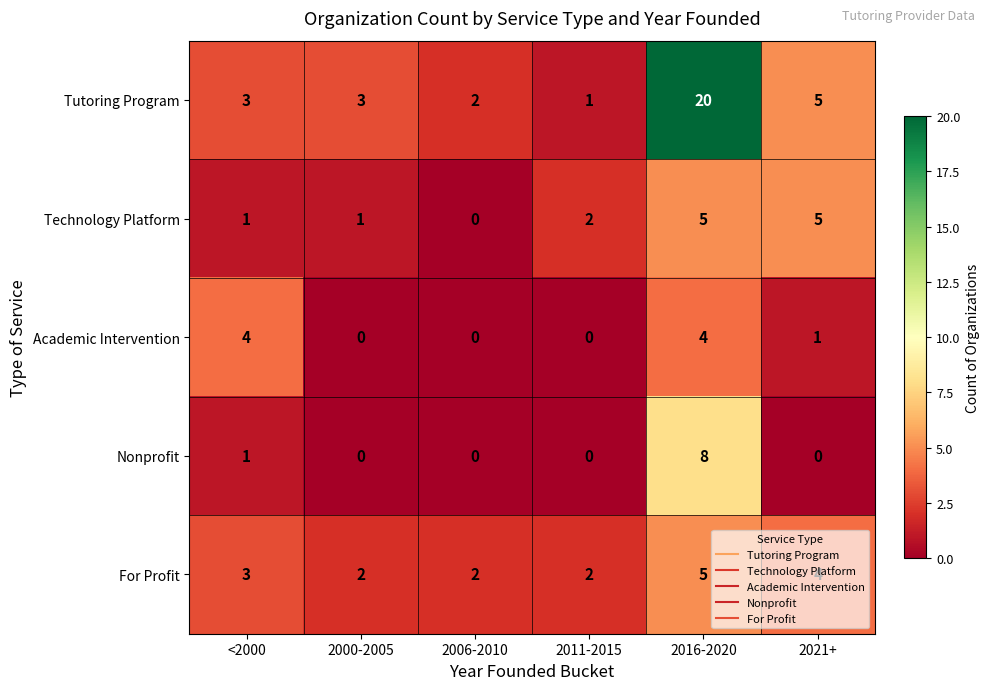

What is the difference between the maximum and minimum values in the For Profit series?

3